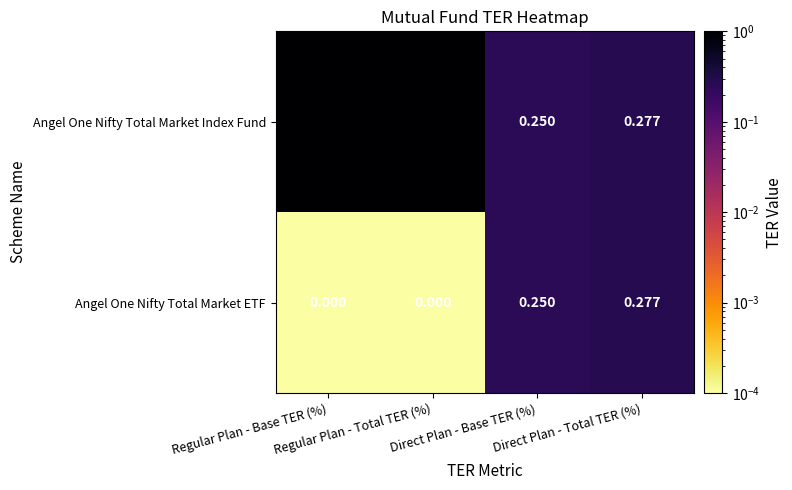

Which series has the widest spread of values?

Angel One Nifty Total Market Index Fund